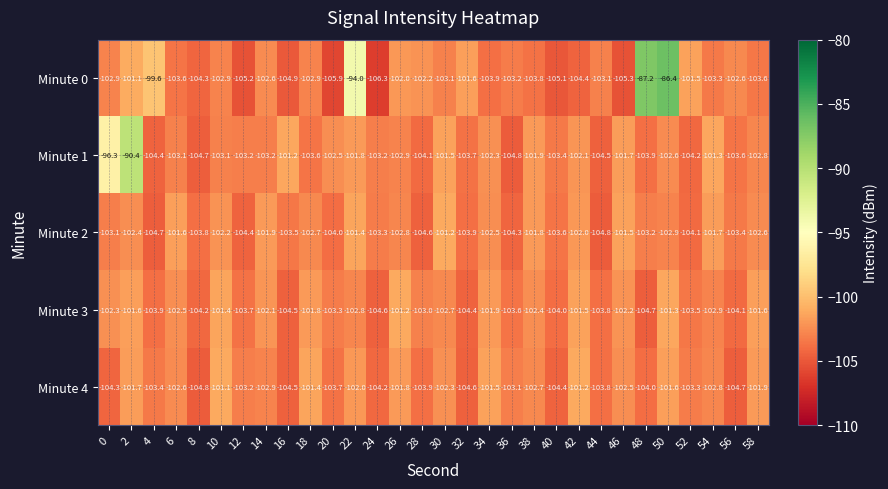

What is the sum of the Minute 4 values at 10 and 26?

-202.9